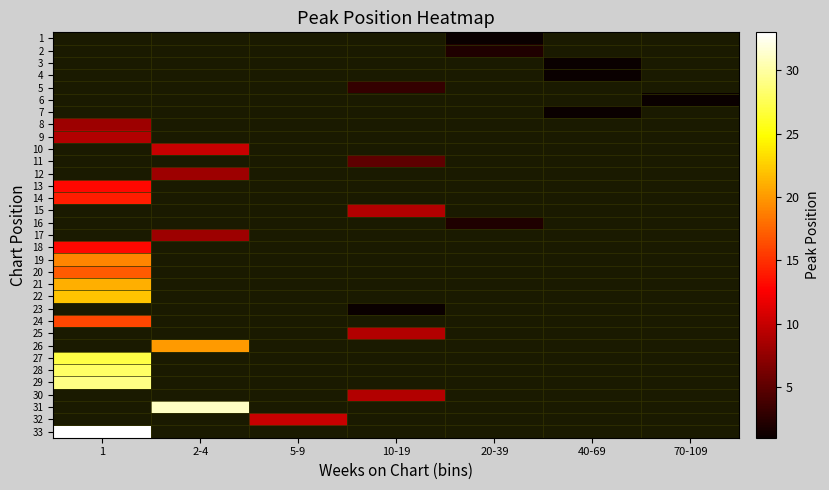

Where is 18 nearest to the value 13?

1